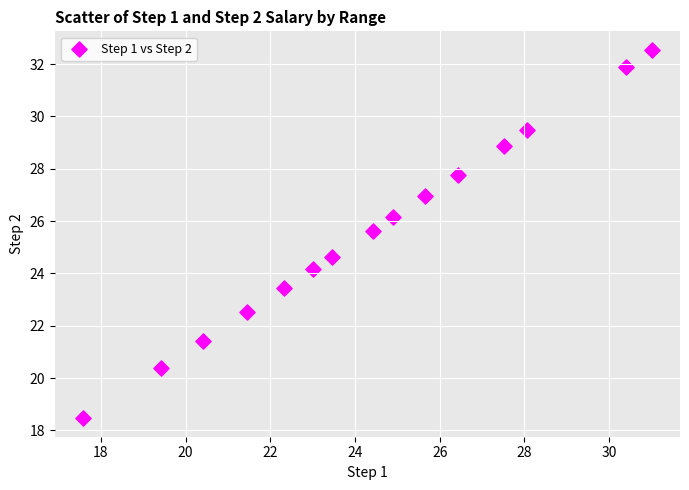

What Y value in the scatter plot is closest to 25?

24.6